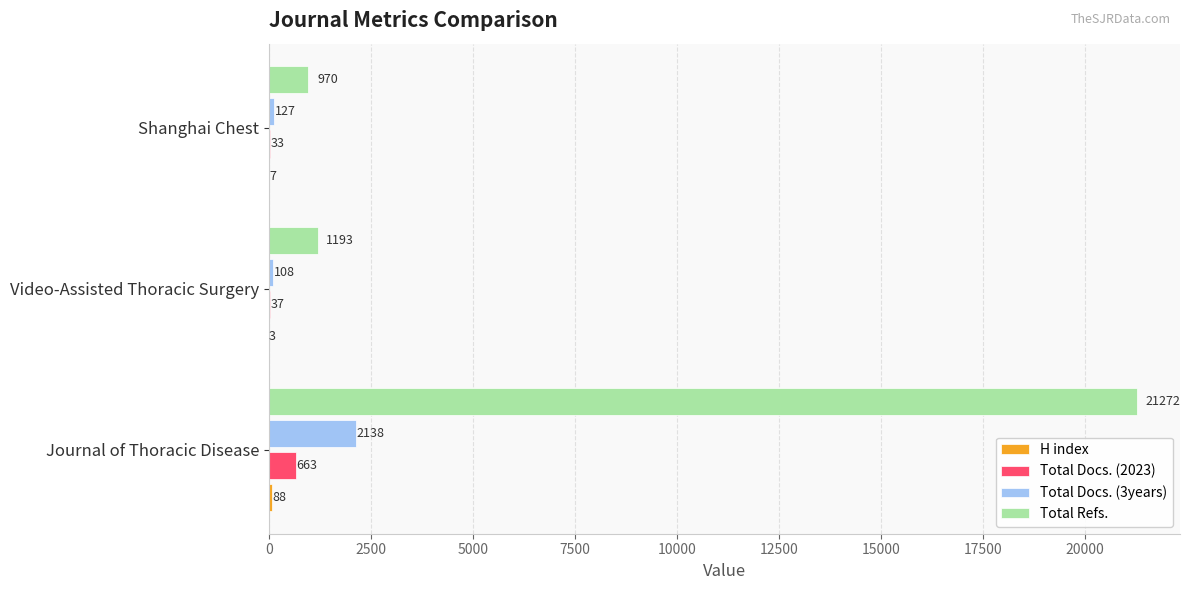

Is it true that Total Docs. (3years) equals 108 at Video-Assisted Thoracic Surgery?

True